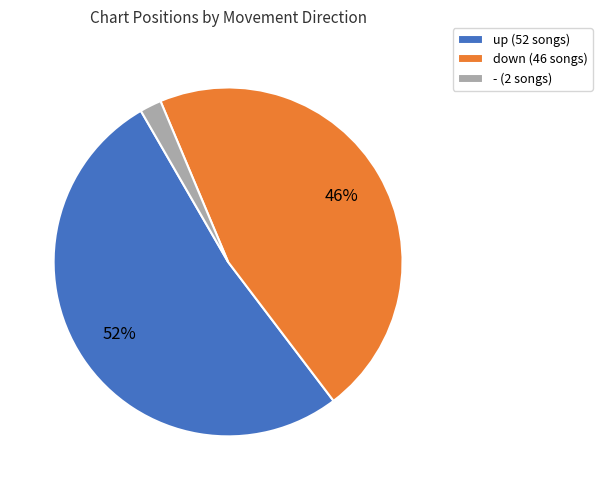

Is up the majority of the pie?

Yes